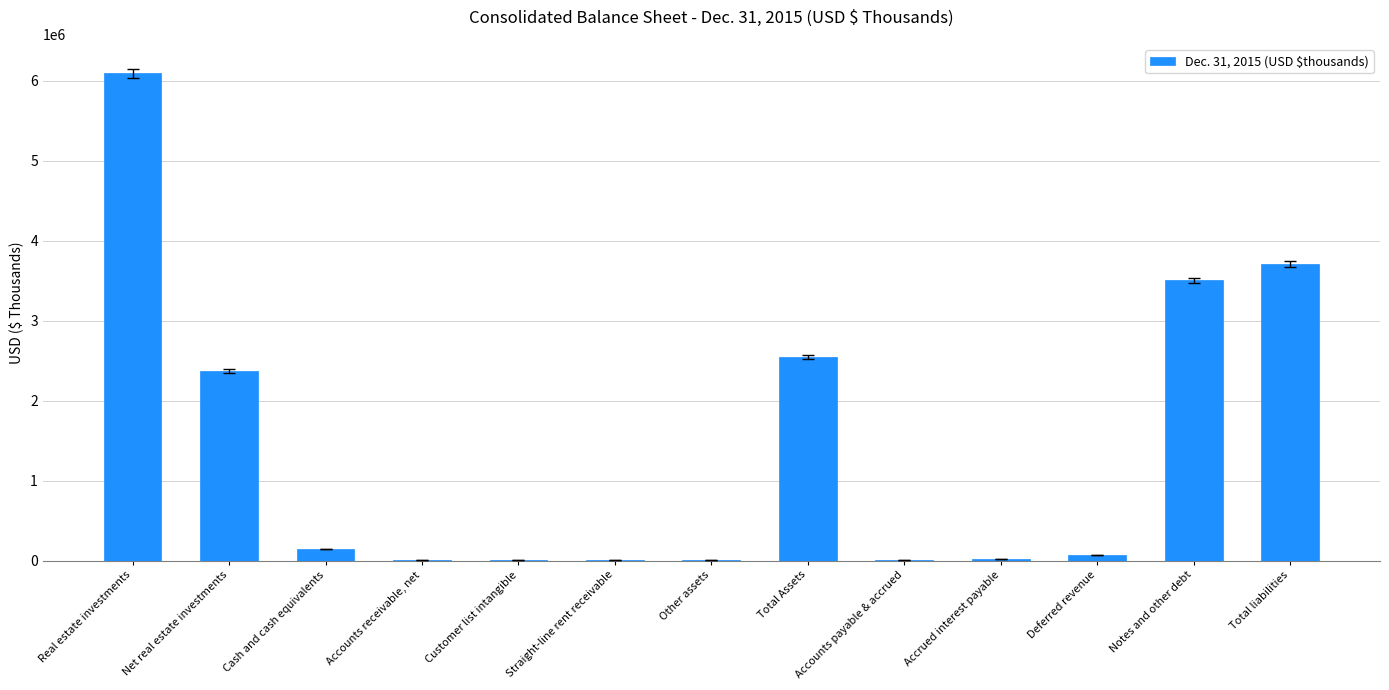

Where is the data nearest to the value 3047812?

Notes and other debt